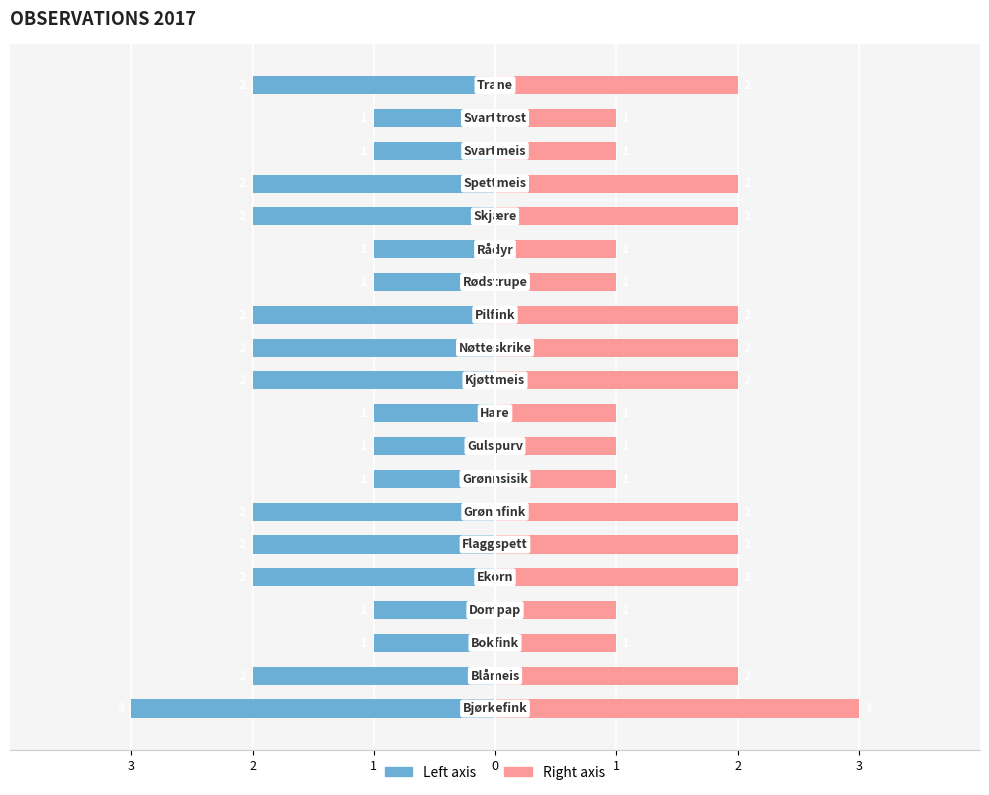

At how many categories does at least one series exceed 1?

11